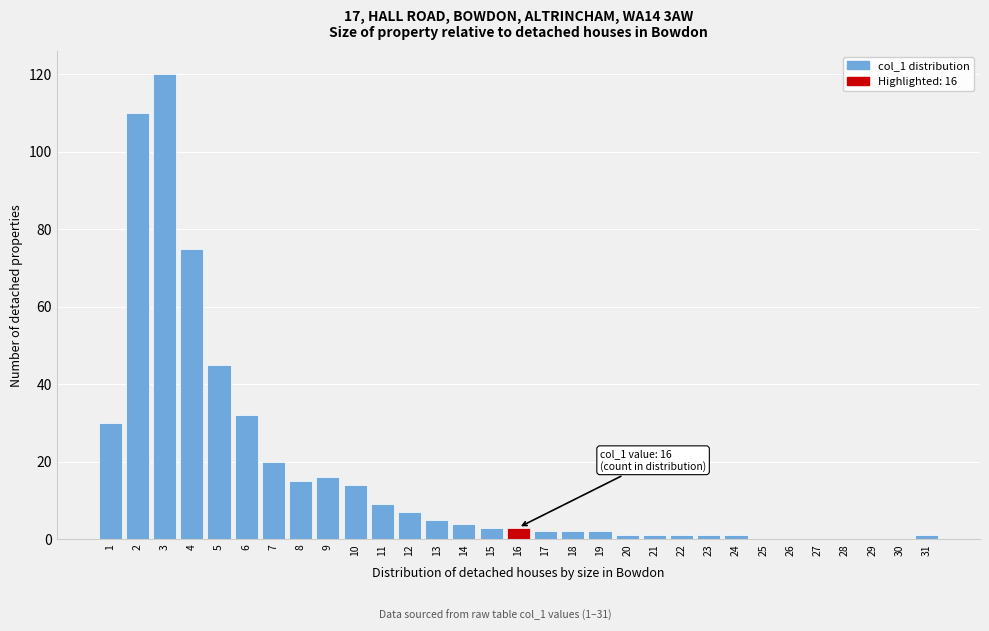

What is the change in value from 4 to 5?

-30